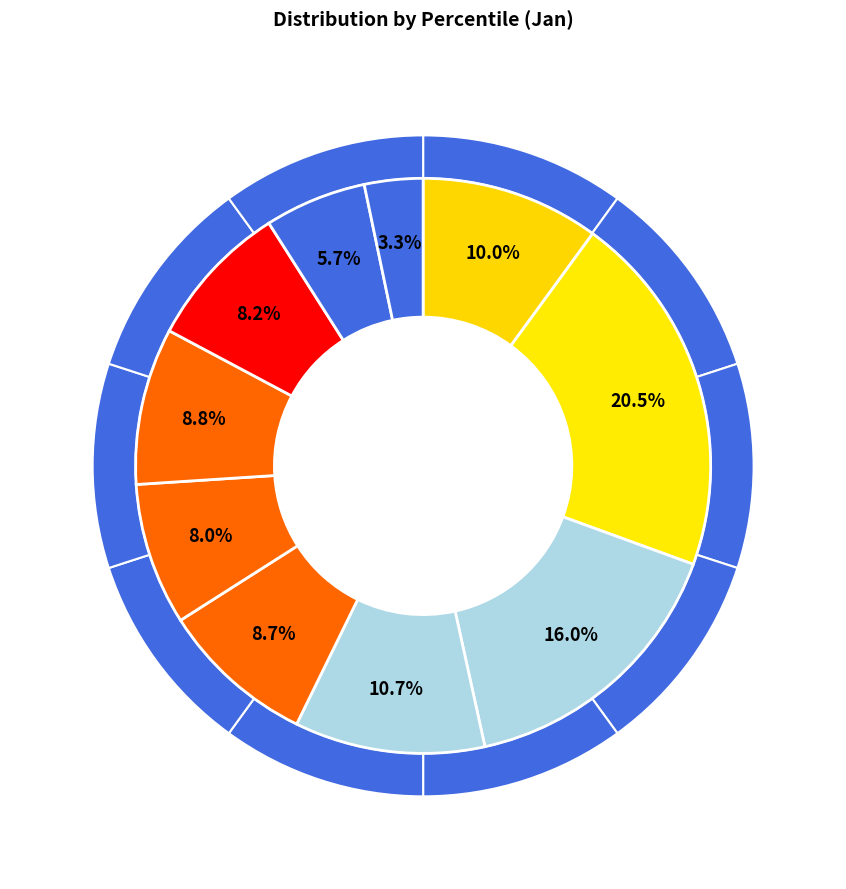

What is the total percentage of pct15 and pct05?

30.6%